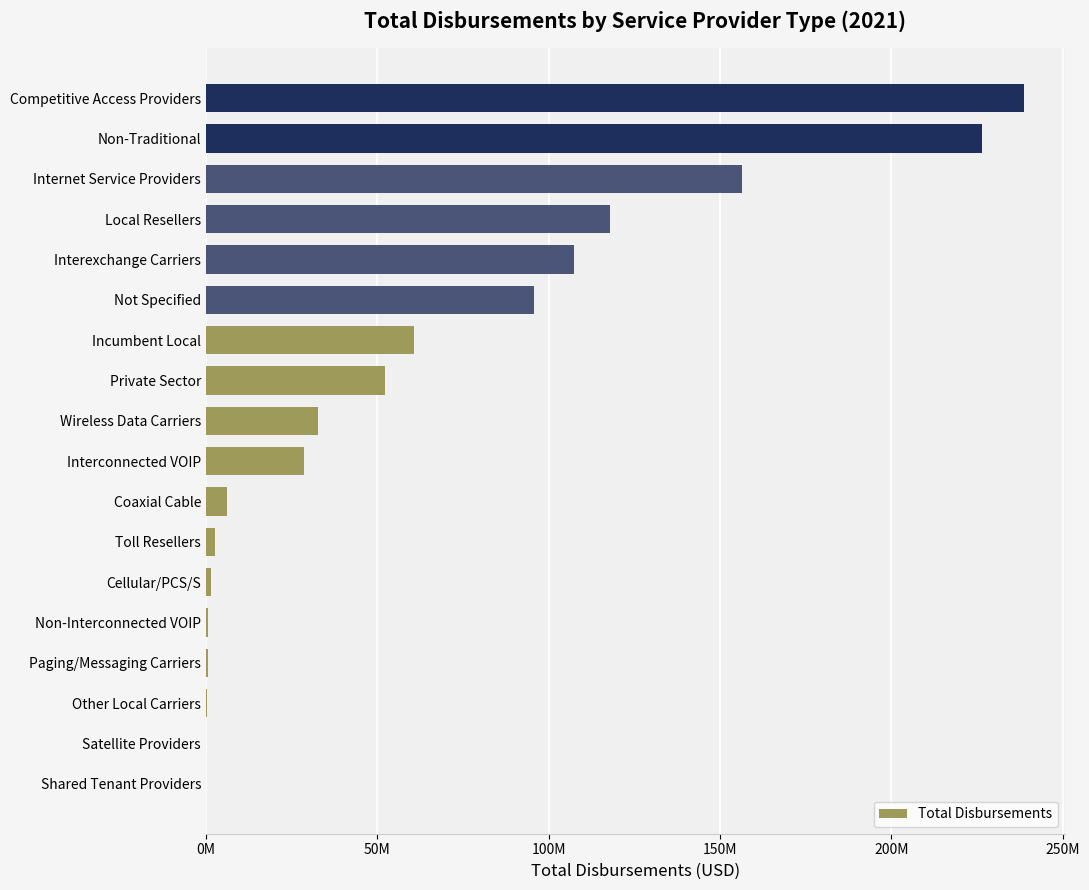

Are the bars horizontal?

Yes